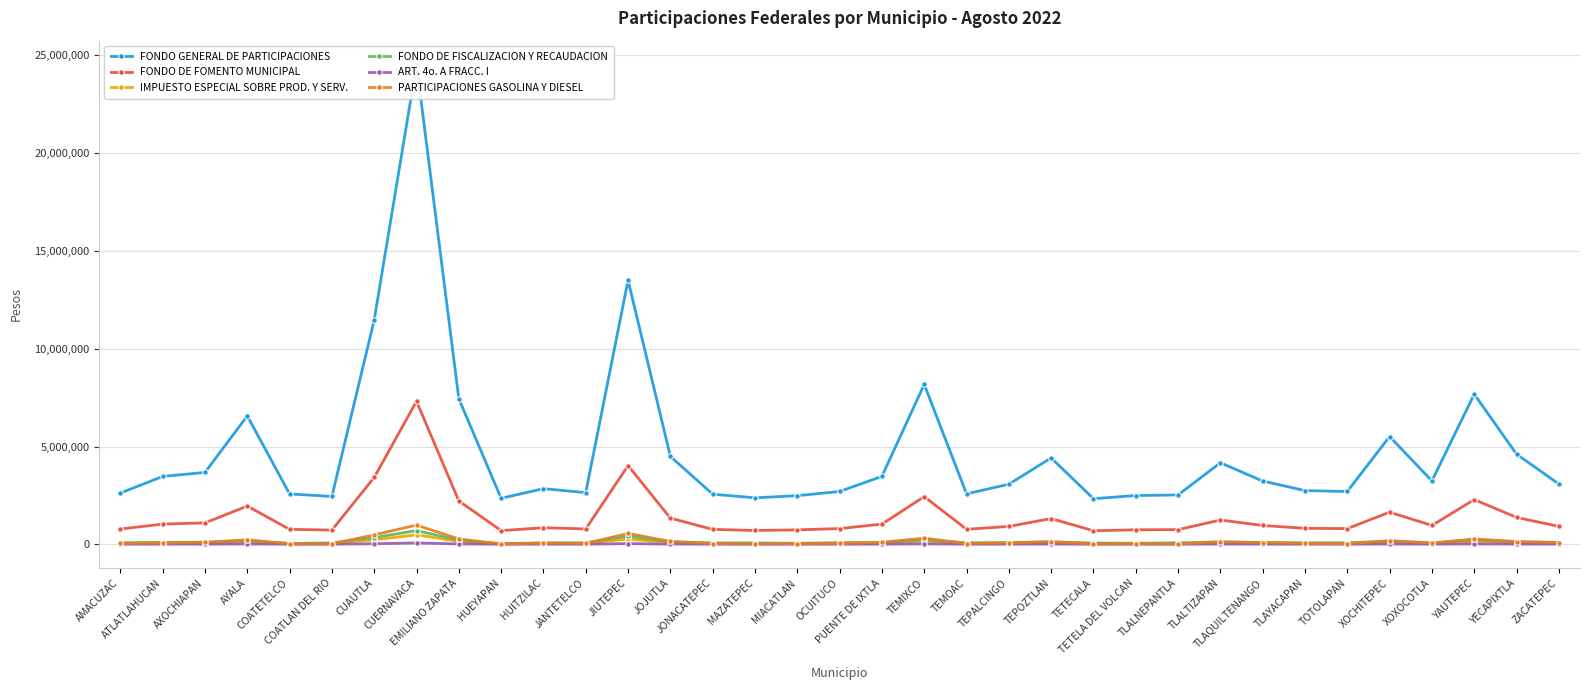

At TETECALA, list the series in order from largest to smallest.

FONDO GENERAL DE PARTICIPACIONES, FONDO DE FOMENTO MUNICIPAL, FONDO DE FISCALIZACION Y RECAUDACION, IMPUESTO ESPECIAL SOBRE PROD. Y SERV., PARTICIPACIONES GASOLINA Y DIESEL, ART. 4o. A FRACC. I